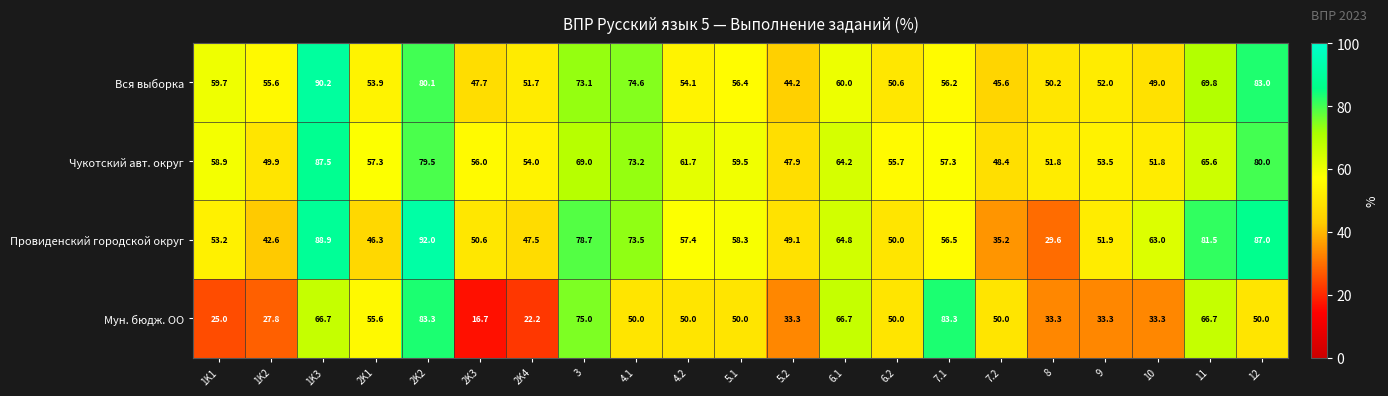

Which series has the largest total across all categories?

Чукотский авт. округ